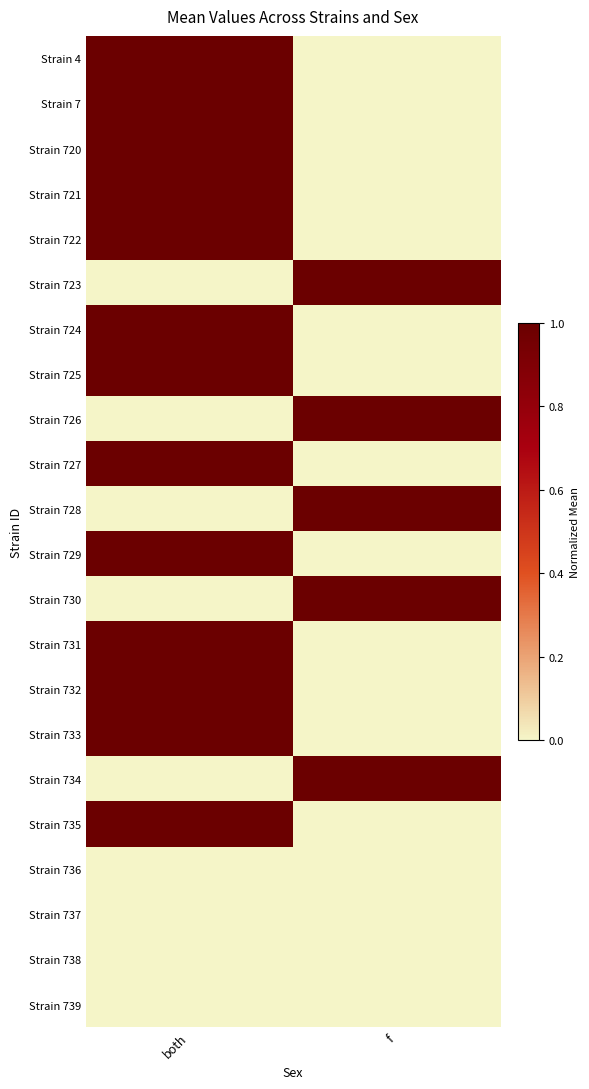

Which label corresponds to the largest value in the chart?

both